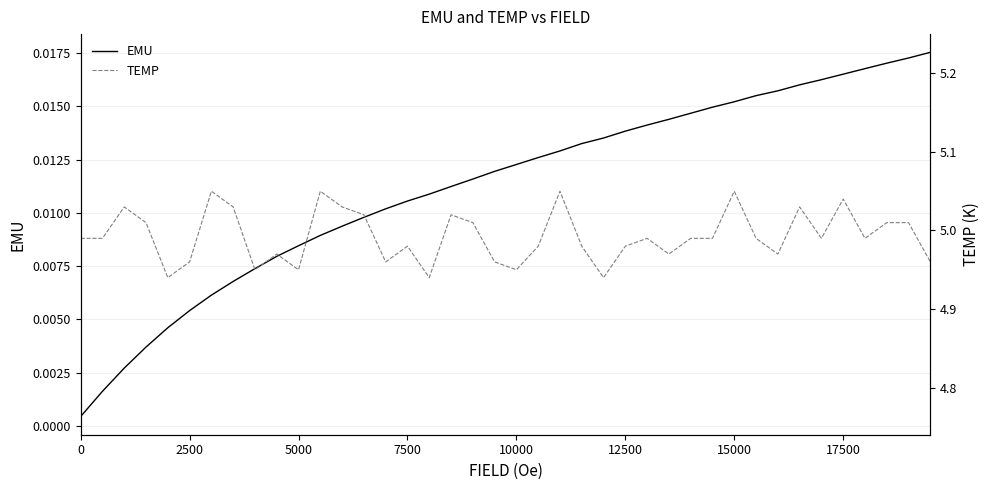

How many series are shown in this chart?

2